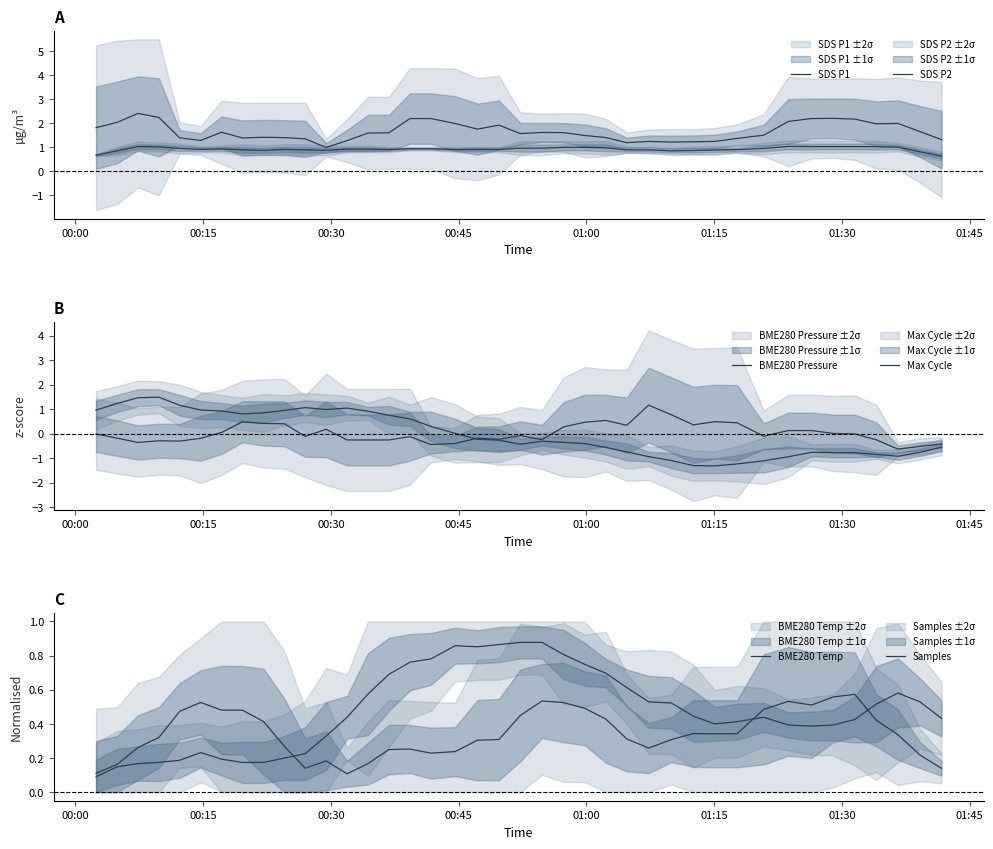

How many interior local peaks does the BME280 Pressure series have?

6